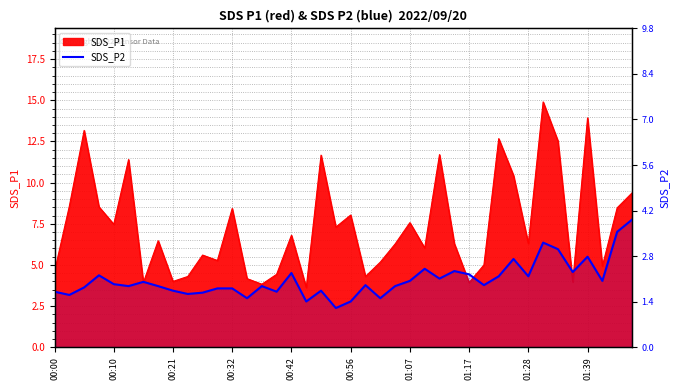

Where is the first local minimum?

00:10